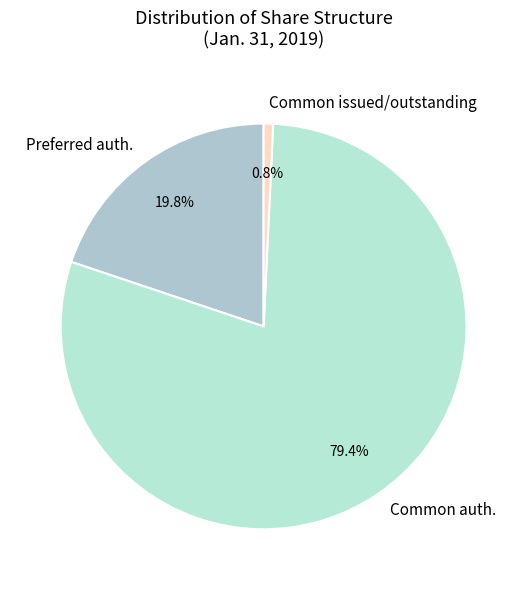

How much of the chart is everything except Common issued/outstanding?

99.2%